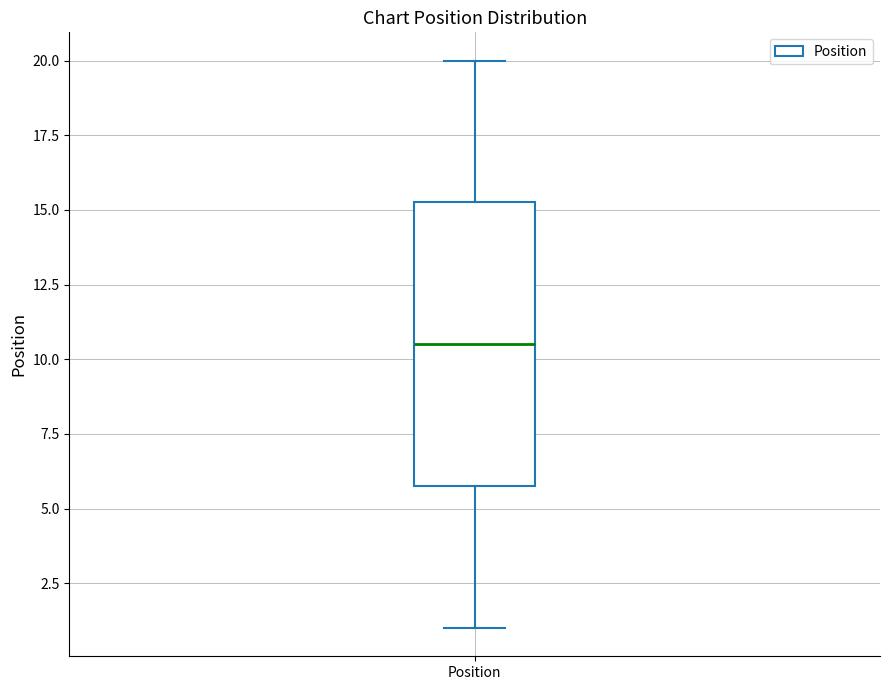

Read this box plot against the y-axis: the position of the median line, the range covered by the box, and the ends of both whiskers. The values are not printed on the chart, so give them approximately, as read against the axis.

median 10.5, box 6.0 to 15.5, whiskers 1.0 to 20.0